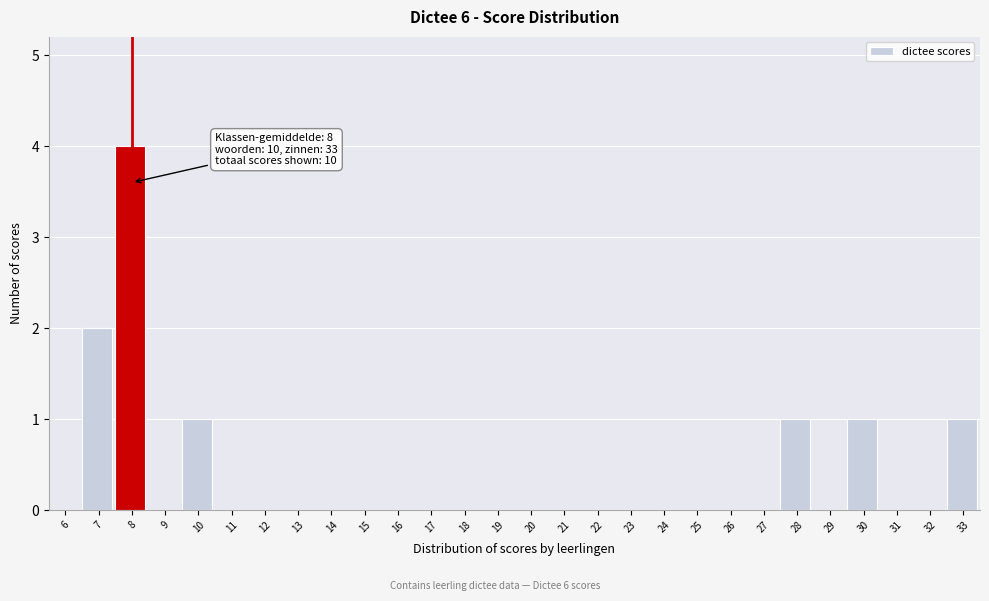

Reading right to left, what are all the values shown in this chart?

33=1	32=0	31=0	30=1	29=0	28=1	27=0	26=0	25=0	24=0	23=0	22=0	21=0	20=0	19=0	18=0	17=0	16=0	15=0	14=0	13=0	12=0	11=0	10=1	9=0	8=4	7=2	6=0